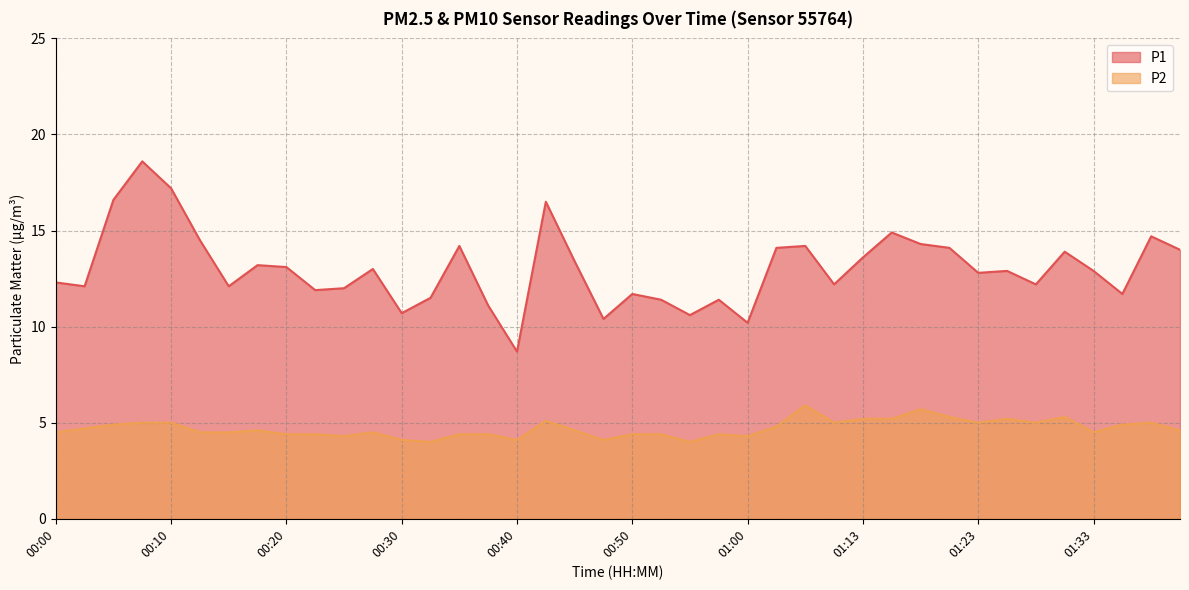

Between 00:45 and 01:36, which is larger?

00:45